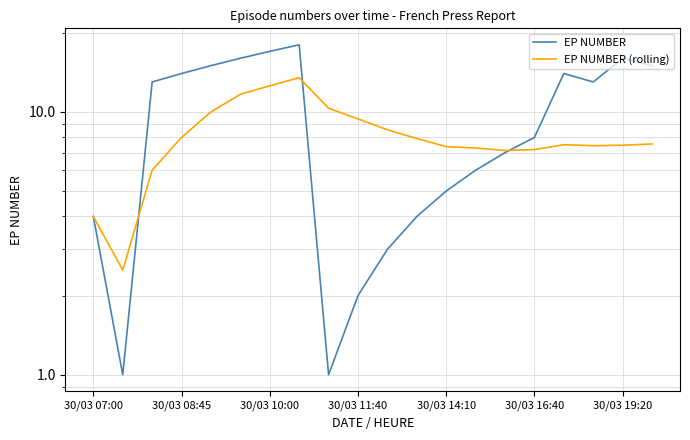

What are all the series names shown in the legend?

EP NUMBER, EP NUMBER (rolling)